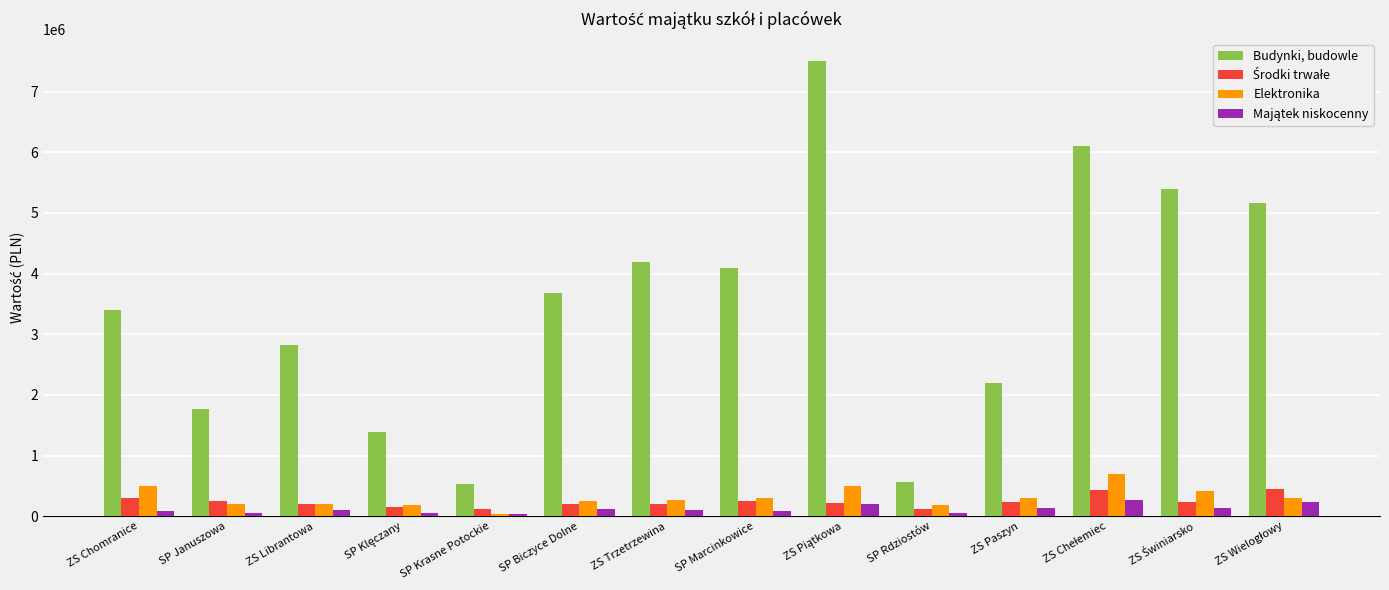

What is the label of the 5th bar from the left?

SP Krasne Potockie